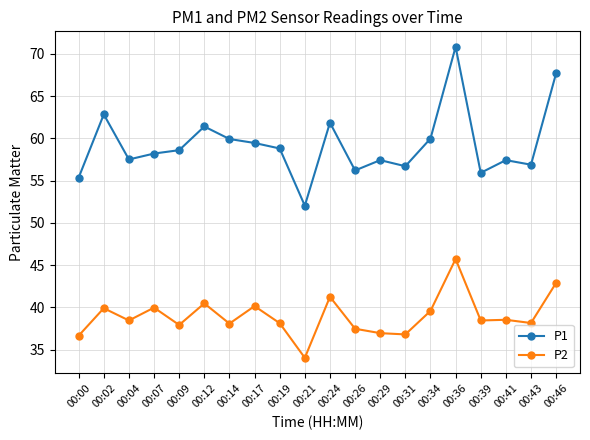

How many data points does each series have?

20